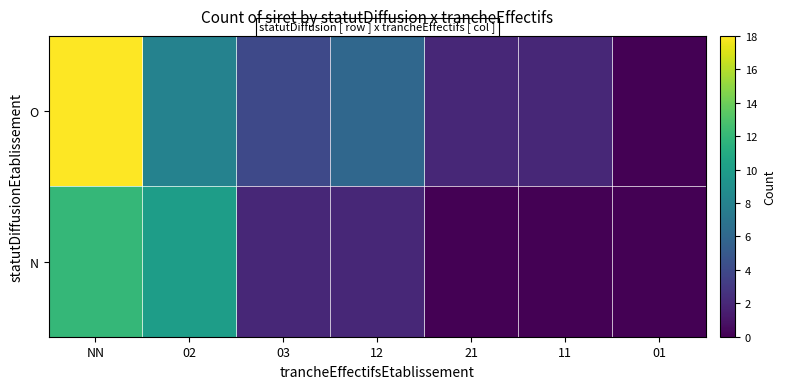

Which series has the largest range (max minus min)?

O